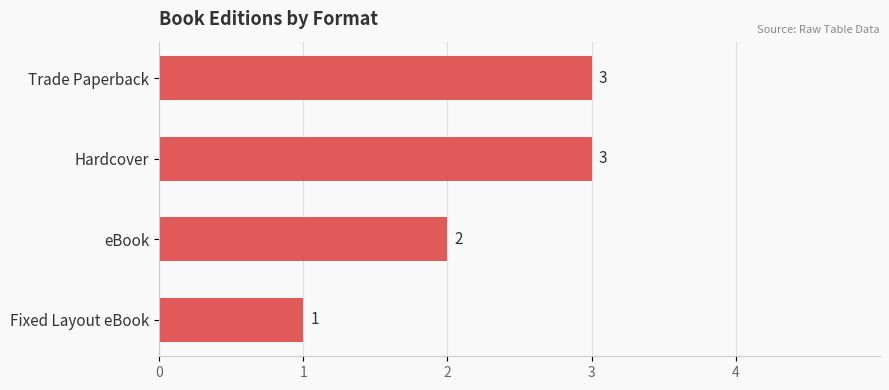

Count the values in the range 2 to 3.

3